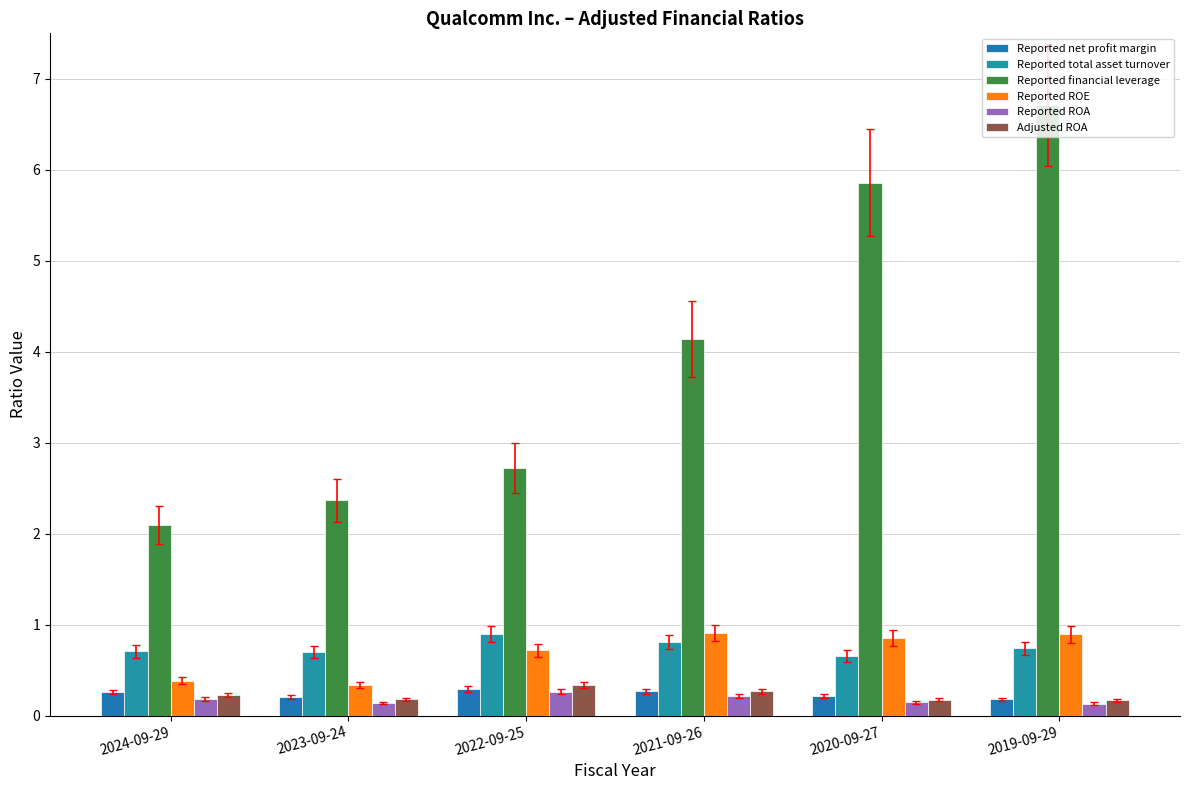

Reading left to right, list all the values displayed in this chart.

Reported net profit margin: 2024-09-29=0.3	2023-09-24=0.2	2022-09-25=0.3	2021-09-26=0.3	2020-09-27=0.2	2019-09-29=0.2
Reported total asset turnover: 2024-09-29=0.7	2023-09-24=0.7	2022-09-25=0.9	2021-09-26=0.8	2020-09-27=0.7	2019-09-29=0.7
Reported financial leverage: 2024-09-29=2.1	2023-09-24=2.4	2022-09-25=2.7	2021-09-26=4.1	2020-09-27=5.9	2019-09-29=6.7
Reported ROE: 2024-09-29=0.4	2023-09-24=0.3	2022-09-25=0.7	2021-09-26=0.9	2020-09-27=0.9	2019-09-29=0.9
Reported ROA: 2024-09-29=0.2	2023-09-24=0.1	2022-09-25=0.3	2021-09-26=0.2	2020-09-27=0.1	2019-09-29=0.1
Adjusted ROA: 2024-09-29=0.2	2023-09-24=0.2	2022-09-25=0.3	2021-09-26=0.3	2020-09-27=0.2	2019-09-29=0.2